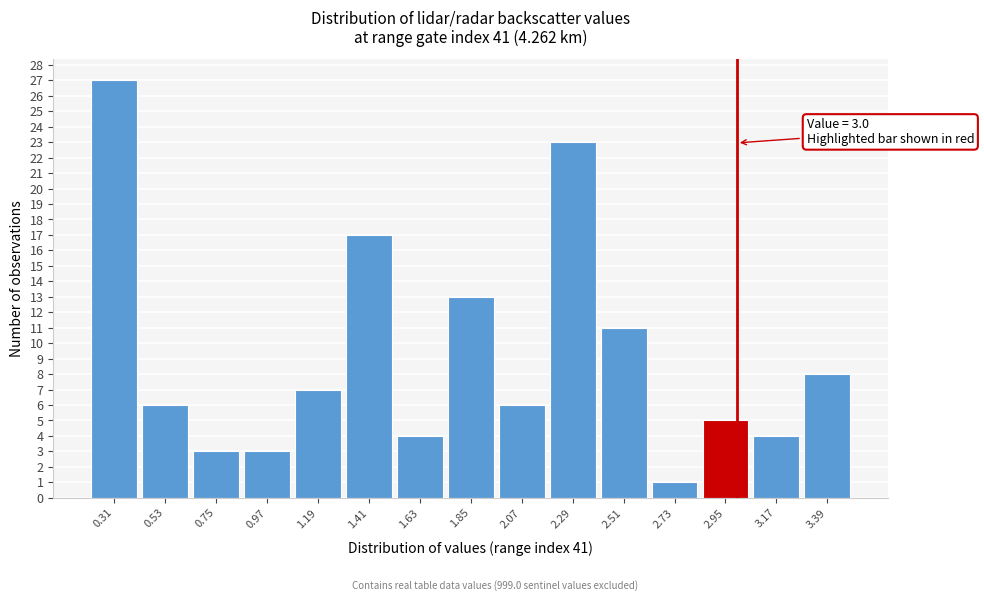

Which range on the x-axis has the tallest bar?

0.20 to 0.42